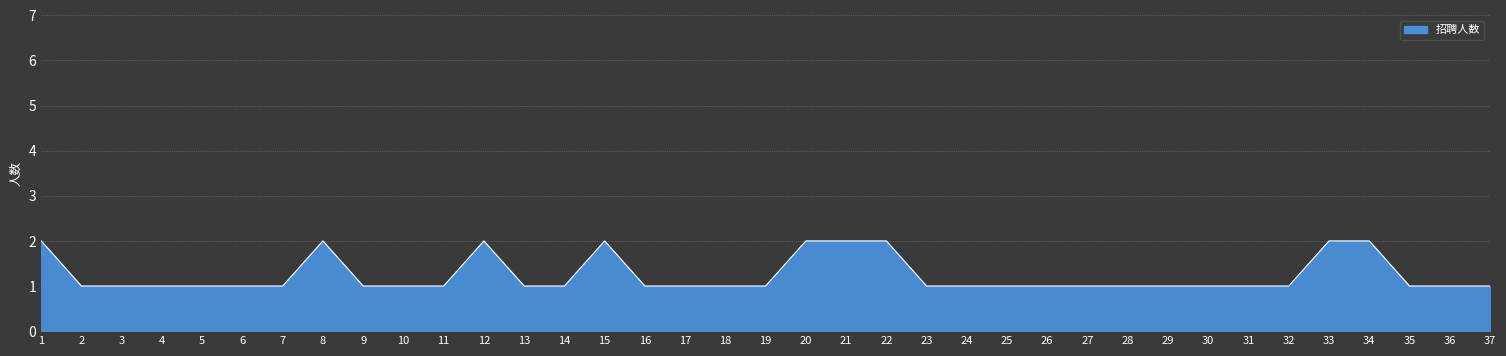

What is the change in value from 11 to 20?

+1